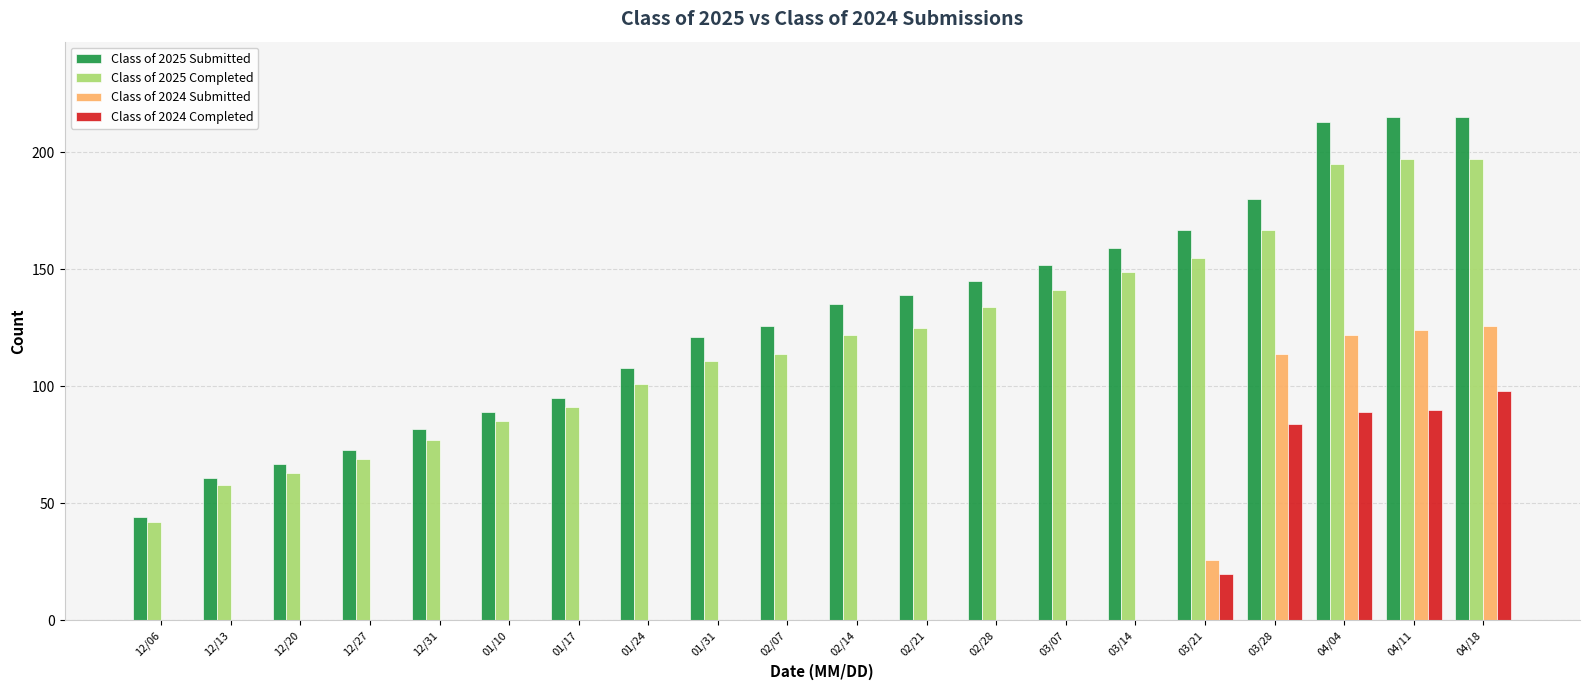

How many groups of bars are there?

20